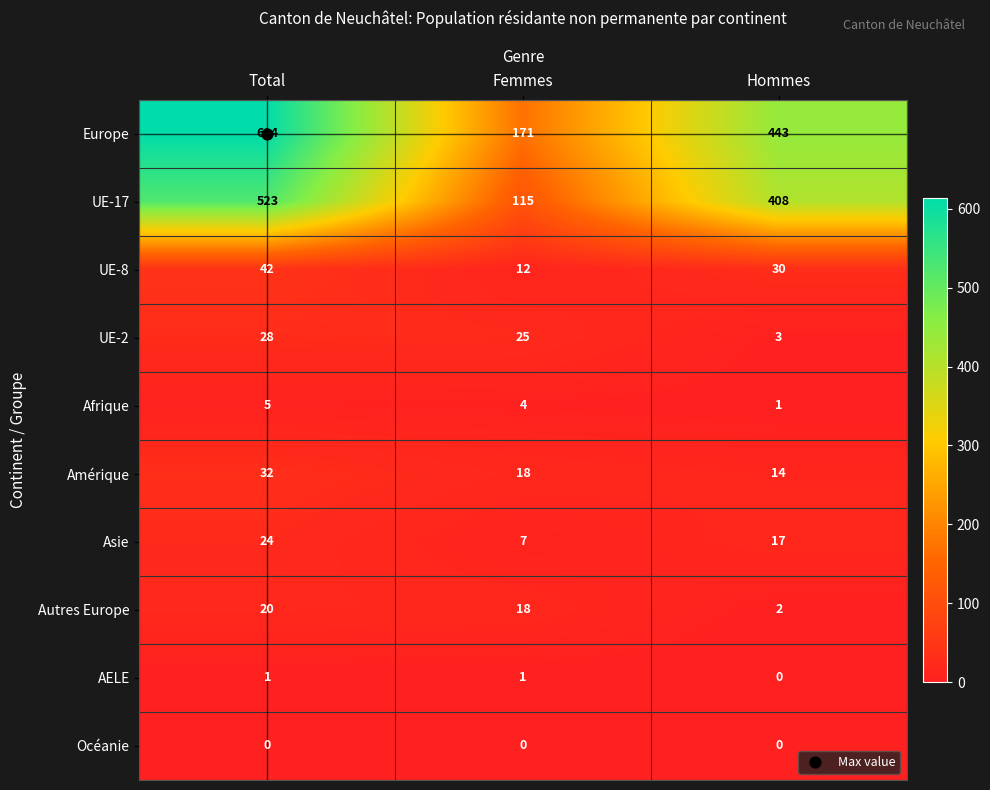

What is the sum of the Amérique values at Hommes and Total?

46